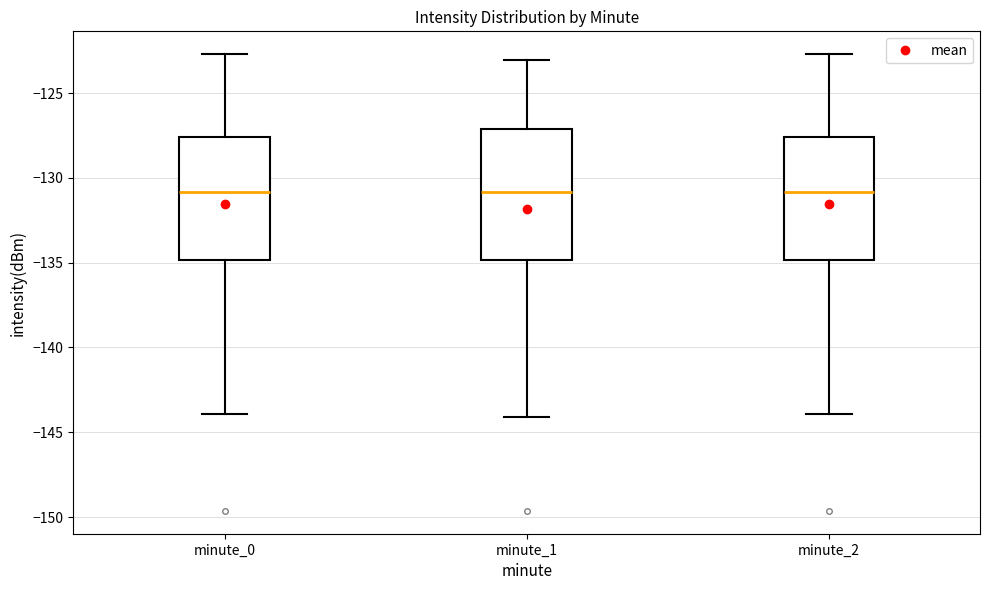

Reading left to right, transcribe this box plot: for each box, give where its median line is, the range the box spans, and where its two whiskers end, as read against the y-axis. The values are not printed on the chart, so give them approximately, as read against the axis.

minute_0: median -131.0, box -135.0 to -127.5, whiskers -144.0 to -122.5
minute_1: median -131.0, box -135.0 to -127.0, whiskers -144.0 to -123.0
minute_2: median -131.0, box -135.0 to -127.5, whiskers -144.0 to -122.5